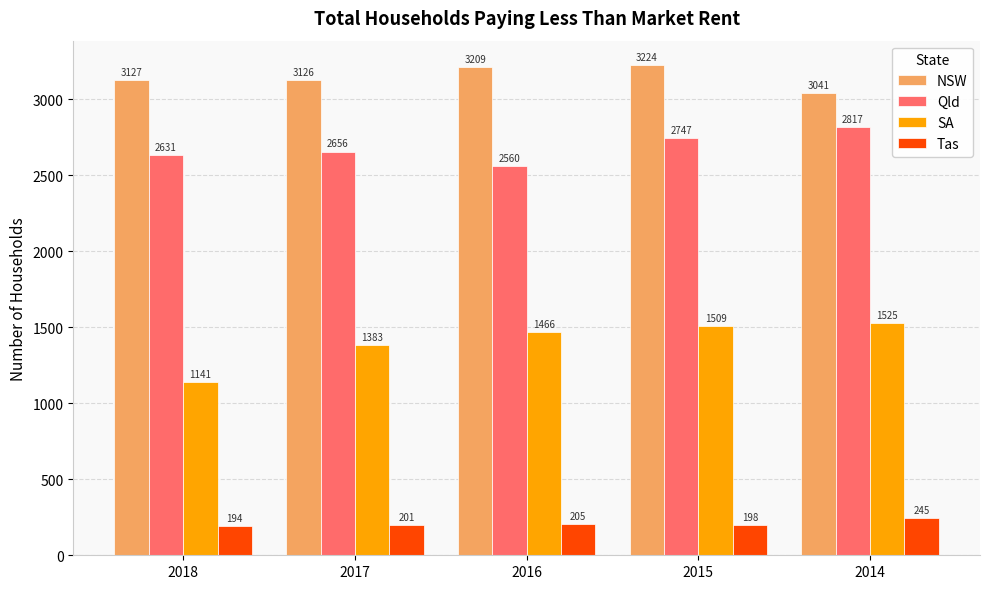

How many groups of bars are there?

5